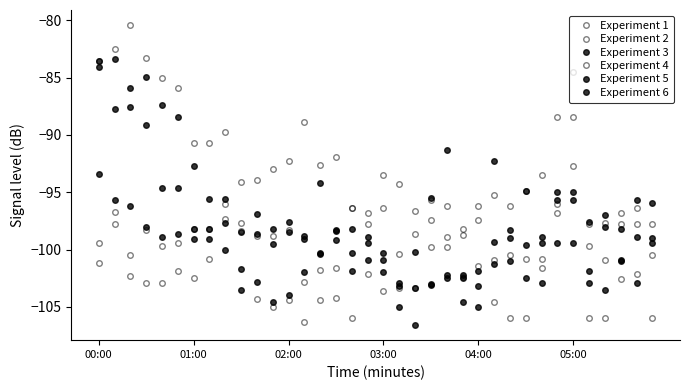

What is the value of the Experiment 1 point at the 31st from the left?

-88.4